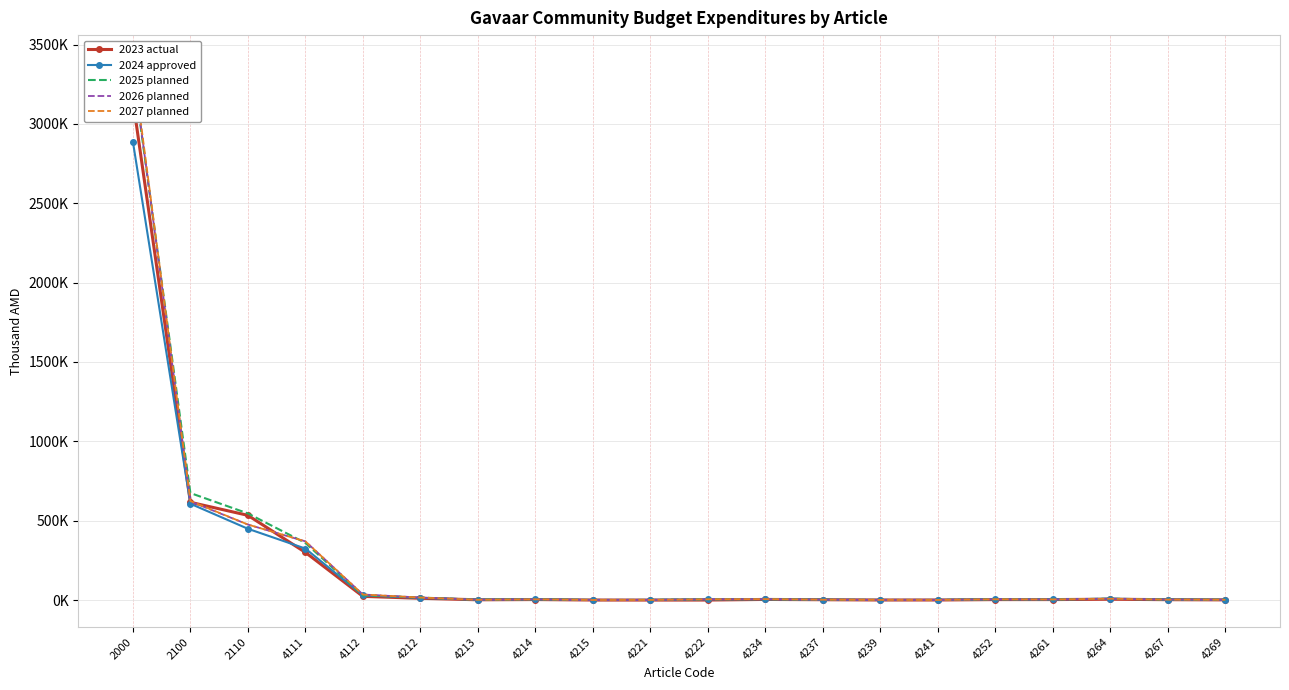

At which category does 2026 planned reach its first local valley?

4213